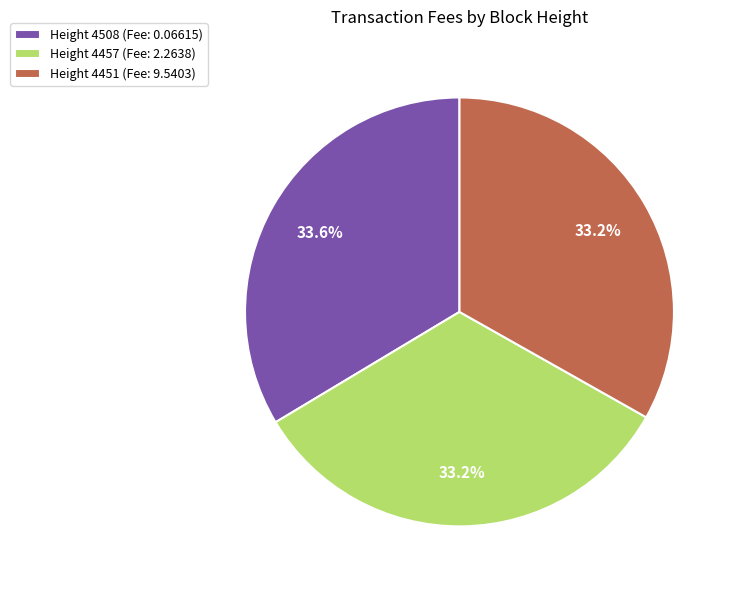

Is the sum of Height 4508 (Fee: 0.06615) and Height 4451 (Fee: 9.5403) greater than half?

Yes